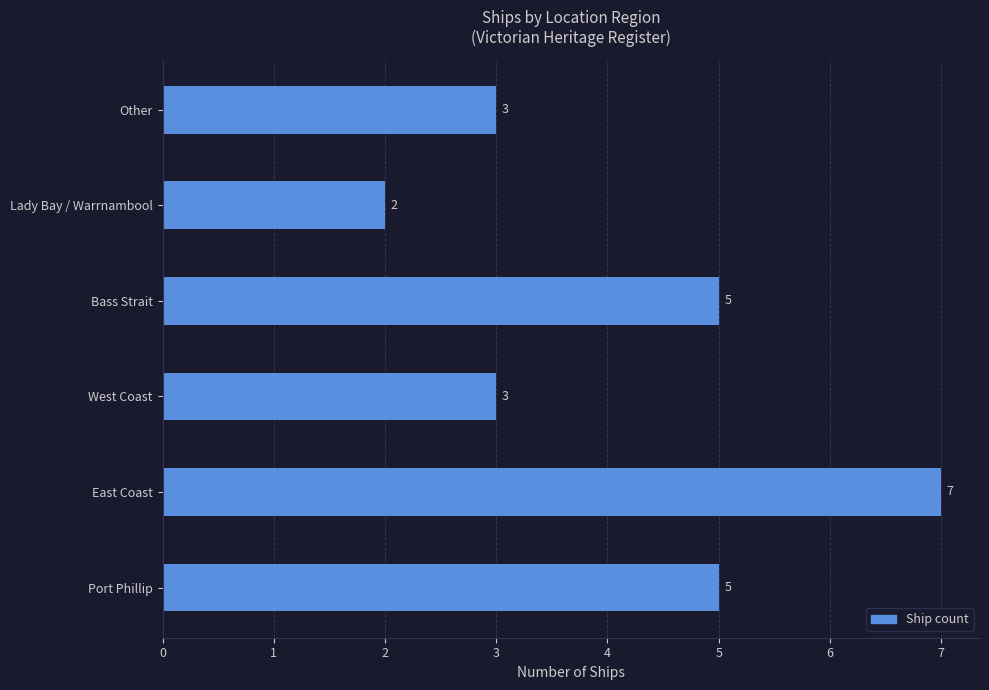

What is the sum of all values?

25